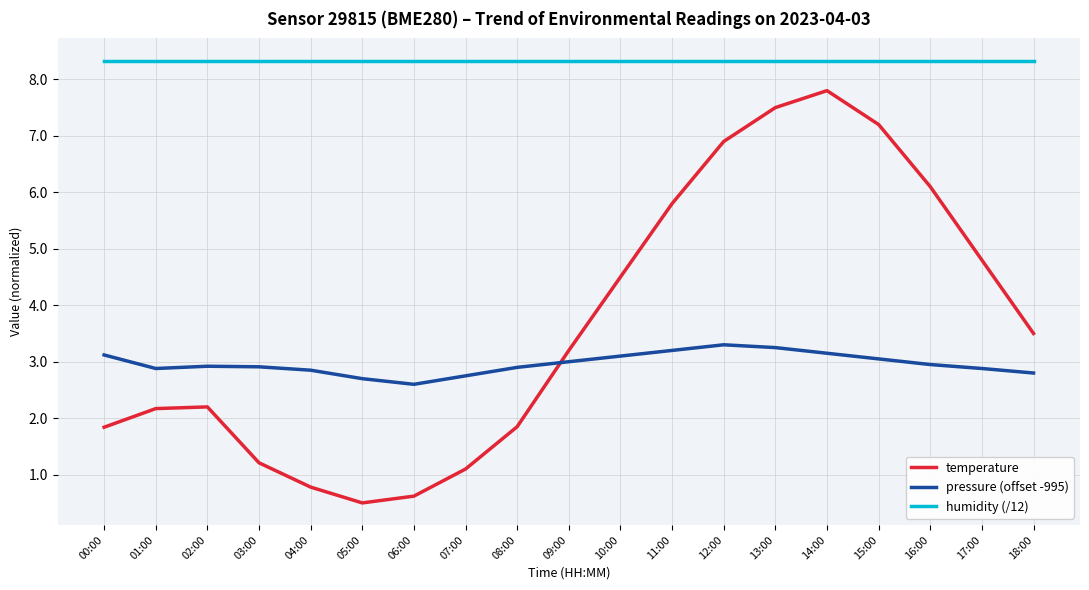

Does the chart display data point markers on the line(s)?

No